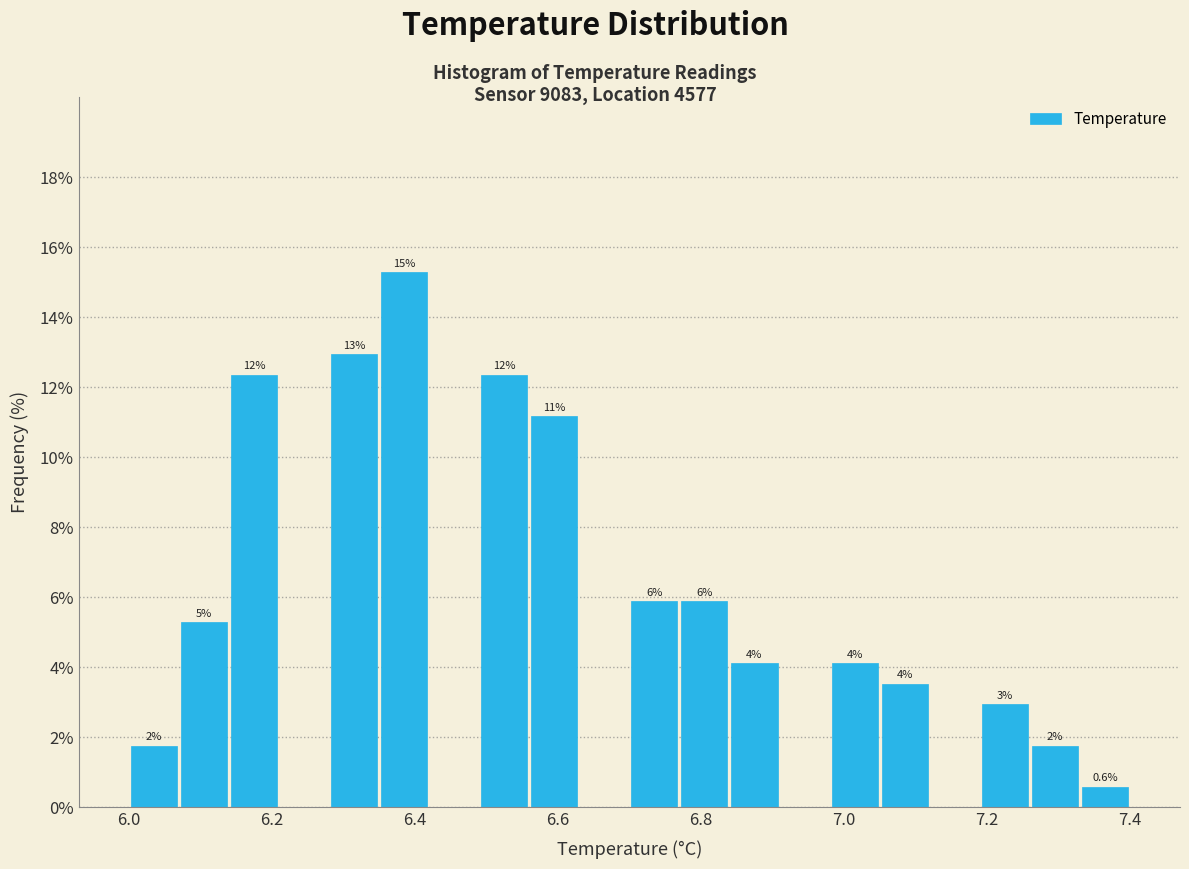

Around what value on the x-axis is the tallest bar? Give the approximate position of its centre, as read against the axis.

6.38